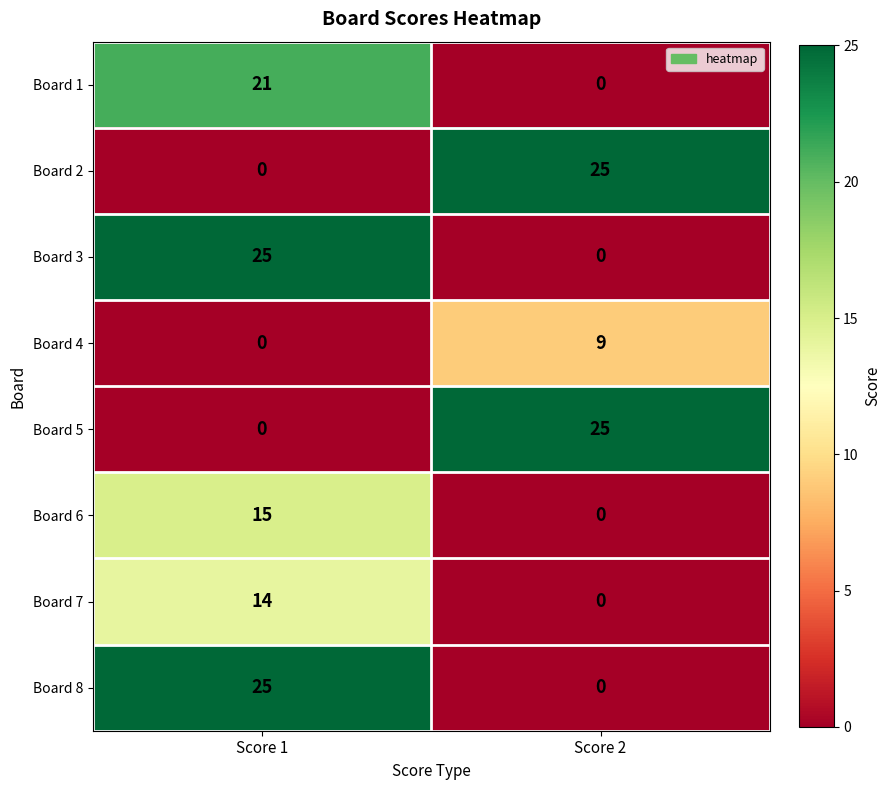

What is the difference between the highest and lowest values at Score 2?

25